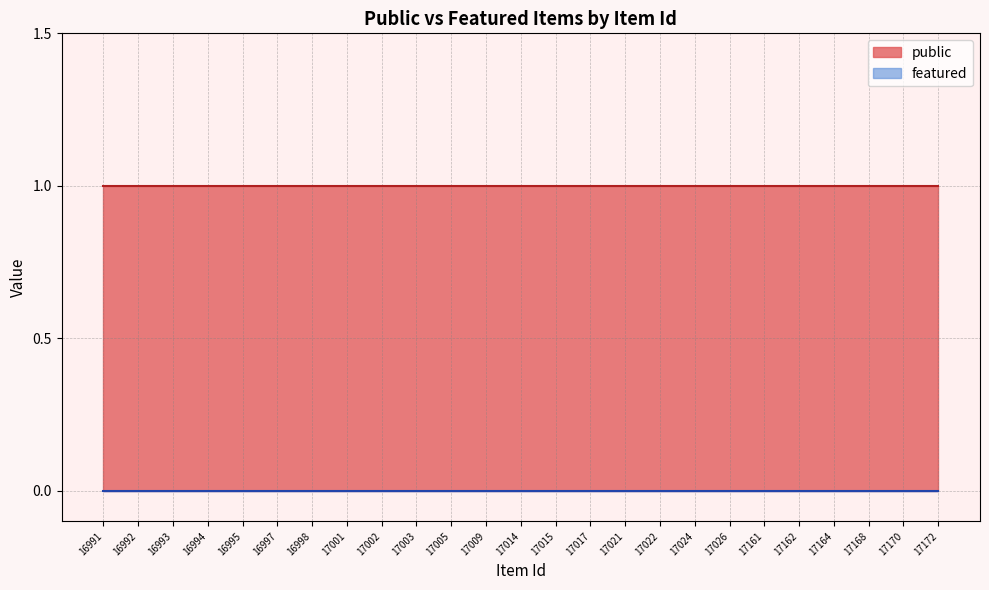

List the series in order of their overall mean, highest first.

public, featured